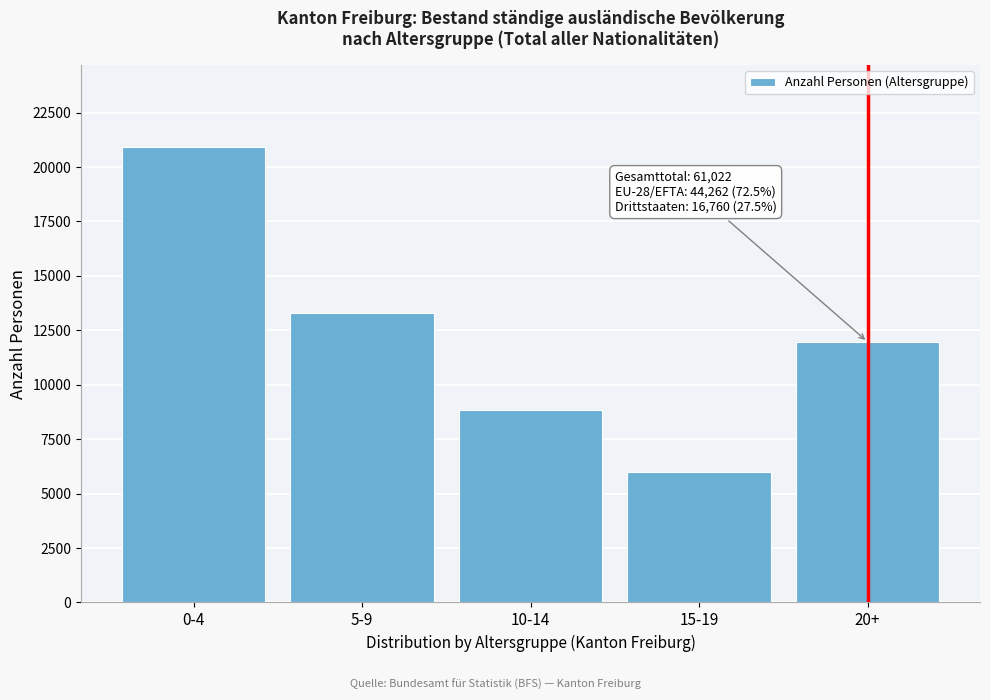

Reading left to right, list all the values displayed in this chart.

20932	13278	8843	5996	11973